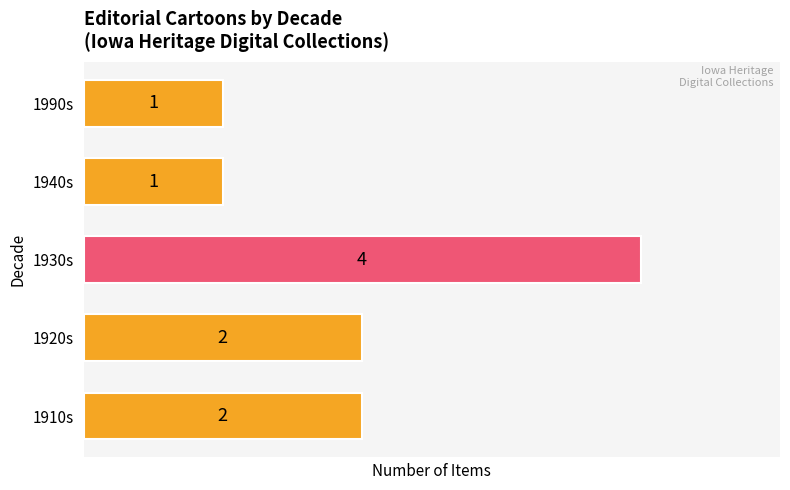

What is the sum of all values?

10